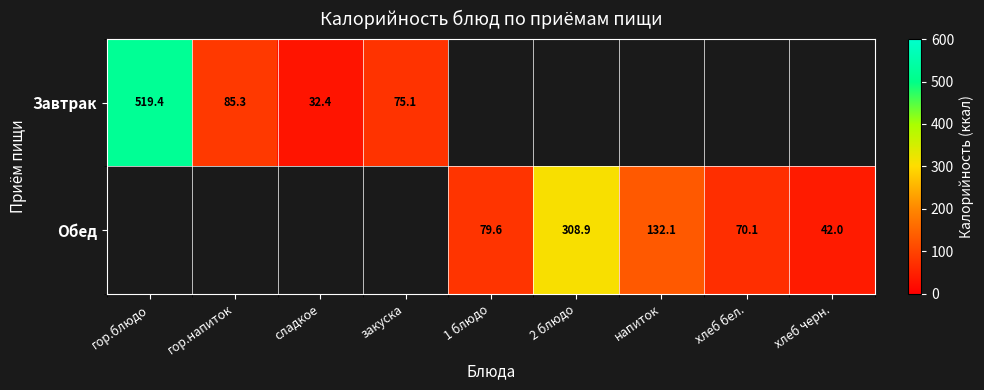

The Обед series shows 132.1 at напиток. True or false?

True